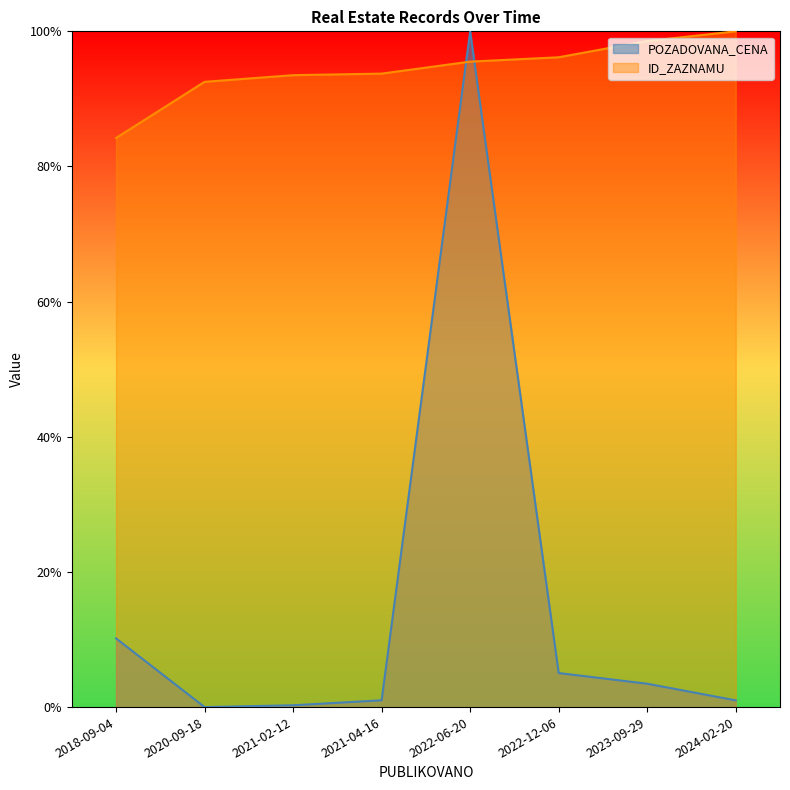

What is the sum of the POZADOVANA_CENA values at 2022-12-06 and 2021-02-12?

0.1